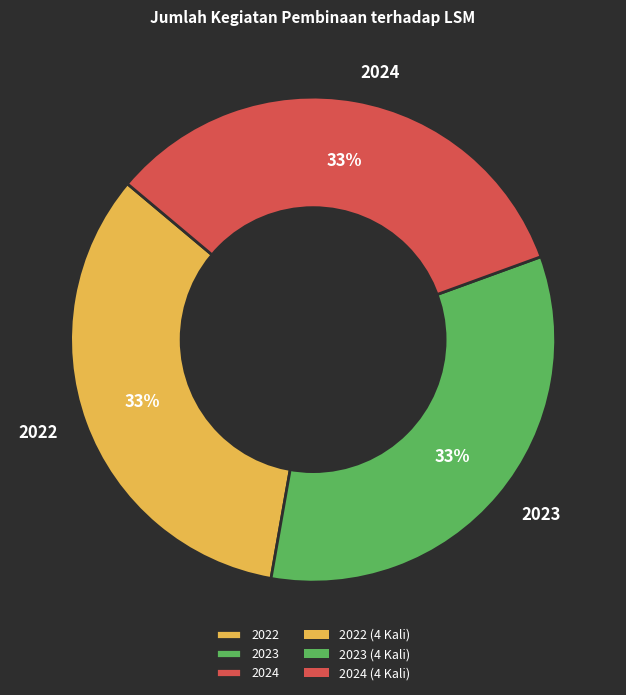

Is there any slice that represents more than half of the pie?

No